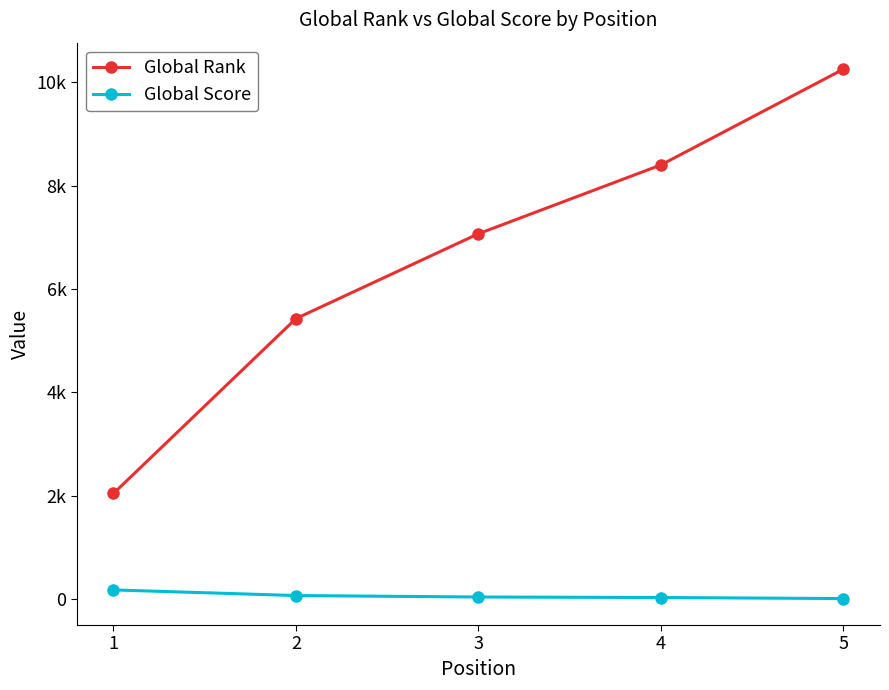

Does the chart display data point markers on the line(s)?

Yes